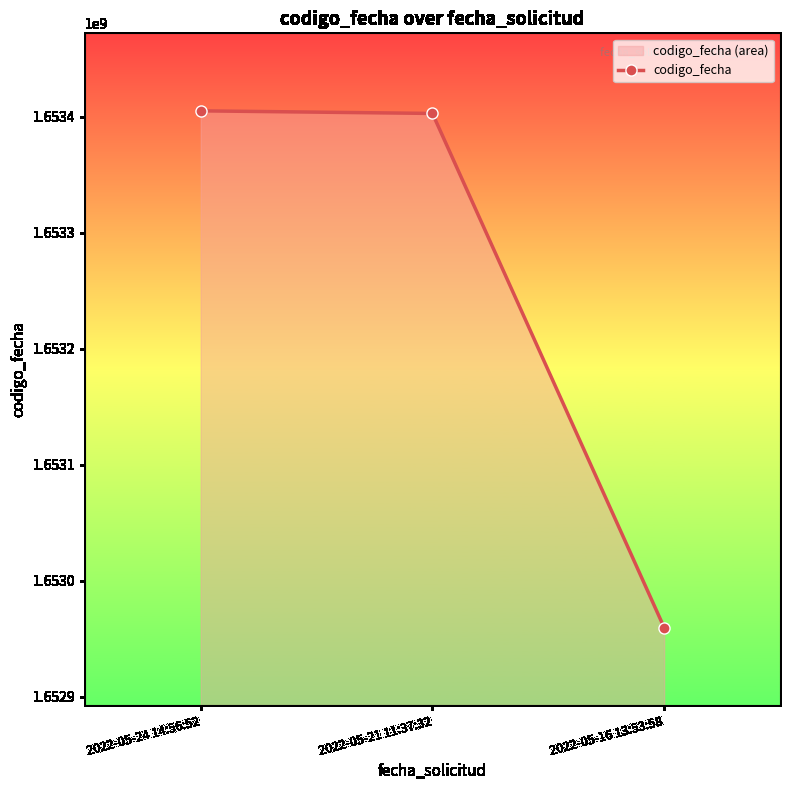

What is the label of the 3rd point from the left?

2022-05-16 13:53:58